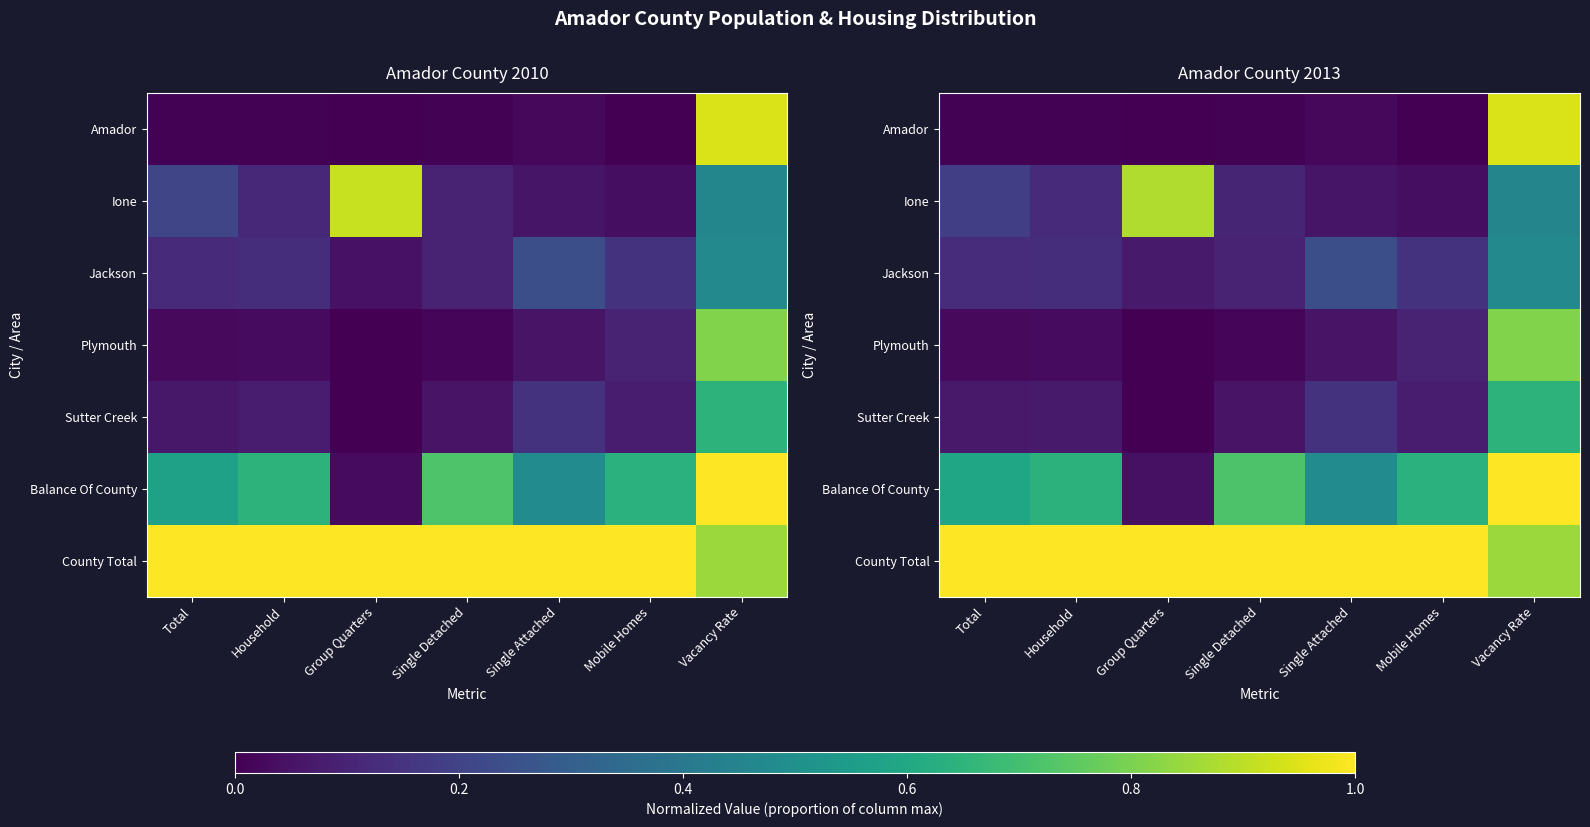

List the labels in order of Jackson value, smallest first.

Group Quarters, Single Detached, Total, Household, Mobile Homes, Single Attached, Vacancy Rate